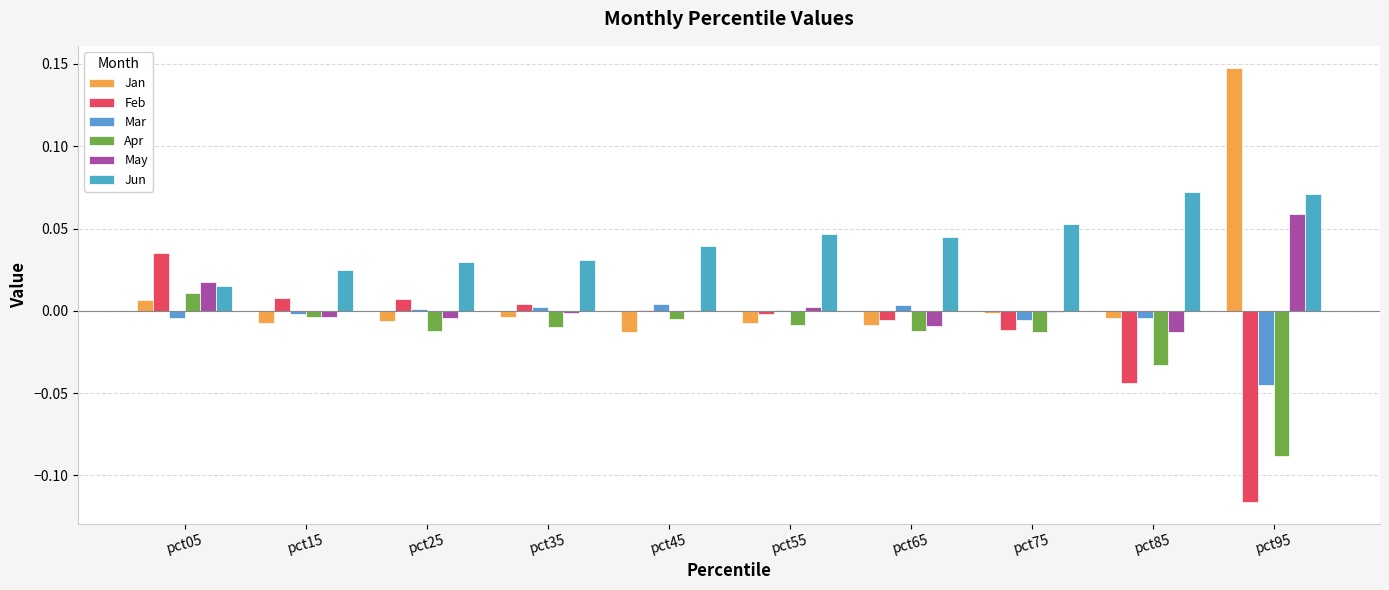

Reading left to right, extract all data points from this chart.

Jan: 0.0	-0.0	-0.0	-0.0	-0.0	-0.0	-0.0	-0.0	-0.0	0.1
Feb: 0.0	0.0	0.0	0.0	0.0	-0.0	-0.0	-0.0	-0.0	-0.1
Mar: -0.0	-0.0	0.0	0.0	0.0	0.0	0.0	-0.0	-0.0	-0.0
Apr: 0.0	-0.0	-0.0	-0.0	-0.0	-0.0	-0.0	-0.0	-0.0	-0.1
May: 0.0	-0.0	-0.0	-0.0	0.0	0.0	-0.0	-0.0	-0.0	0.1
Jun: 0.0	0.0	0.0	0.0	0.0	0.0	0.0	0.1	0.1	0.1